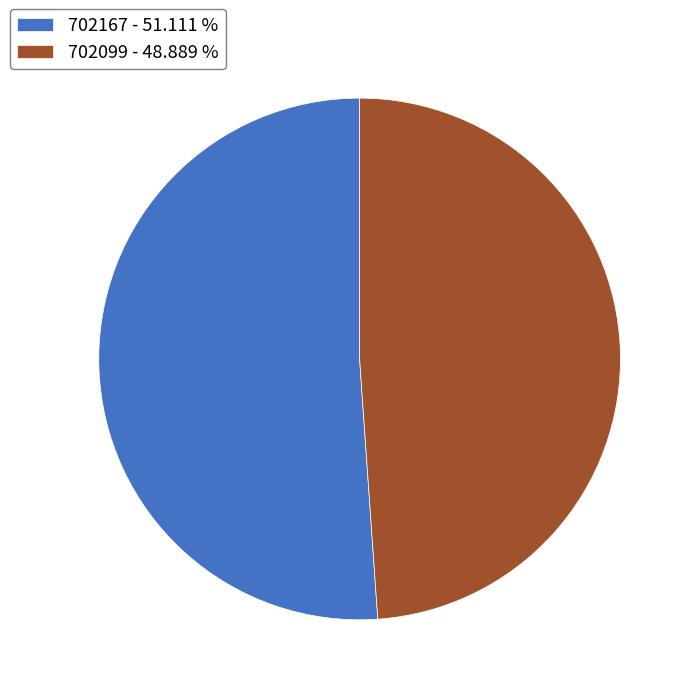

Is it true that 702167 is 45% of the pie?

False